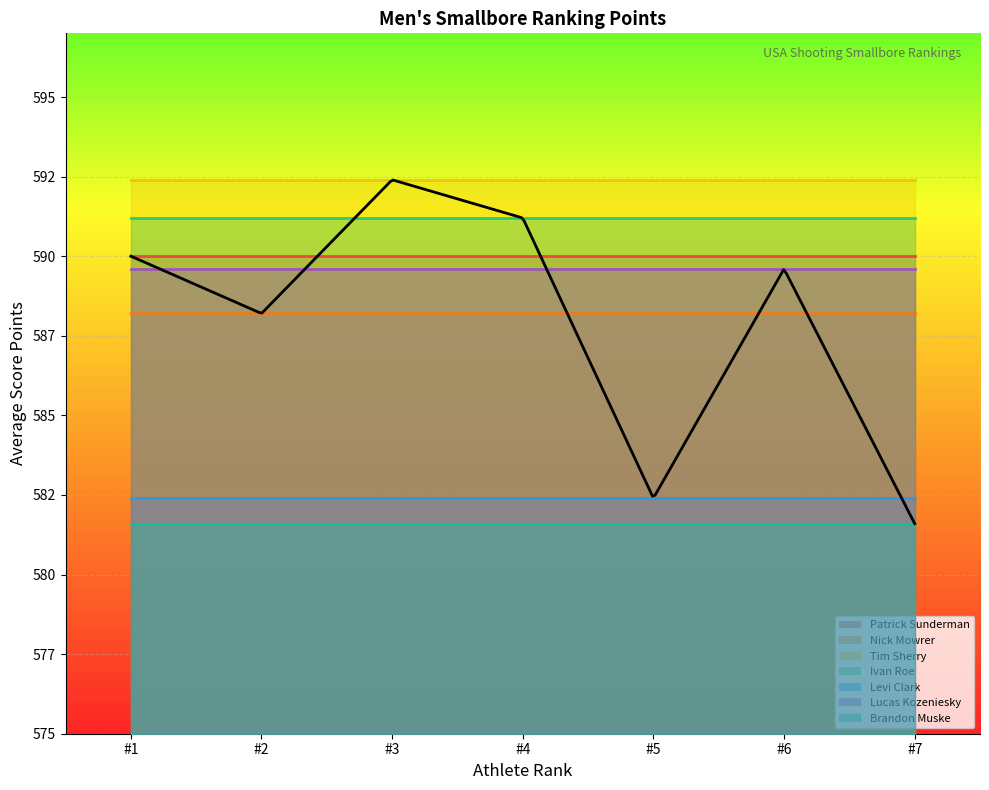

True or false: Ivan Roe and Patrick Sunderman intersect in this chart.

False